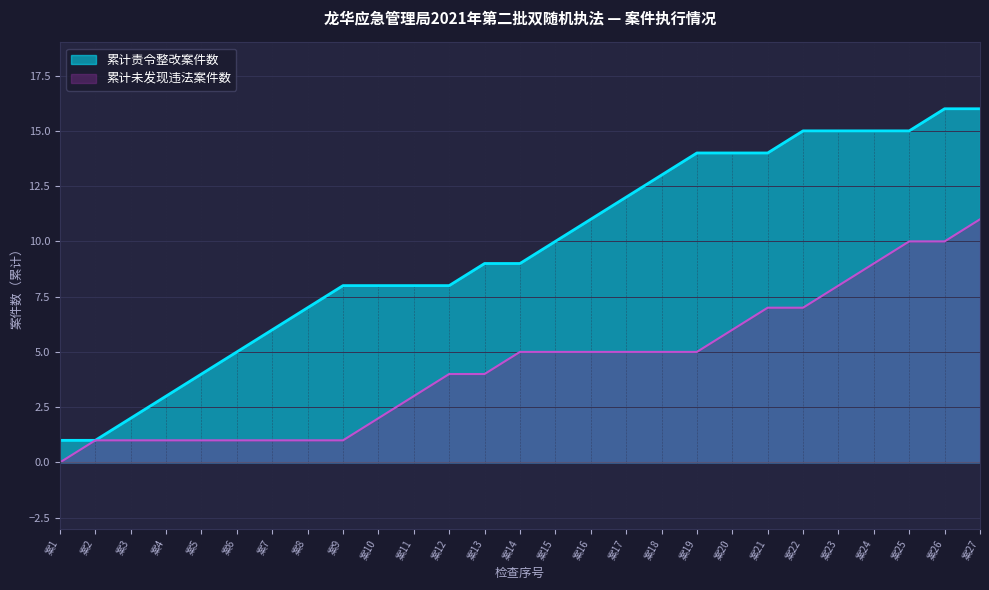

Count the number of categories in the chart.

27